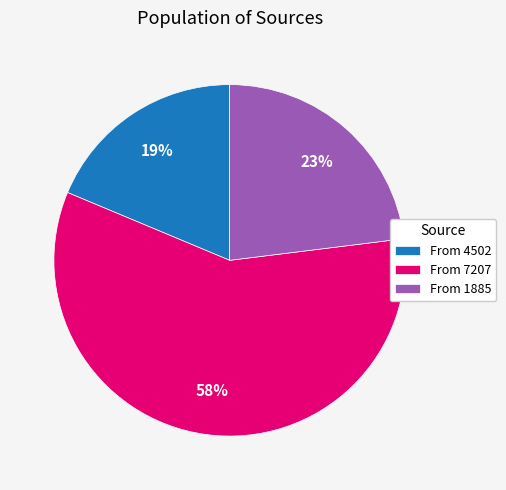

To the nearest percent, what percentage of the pie is From 7207?

58%